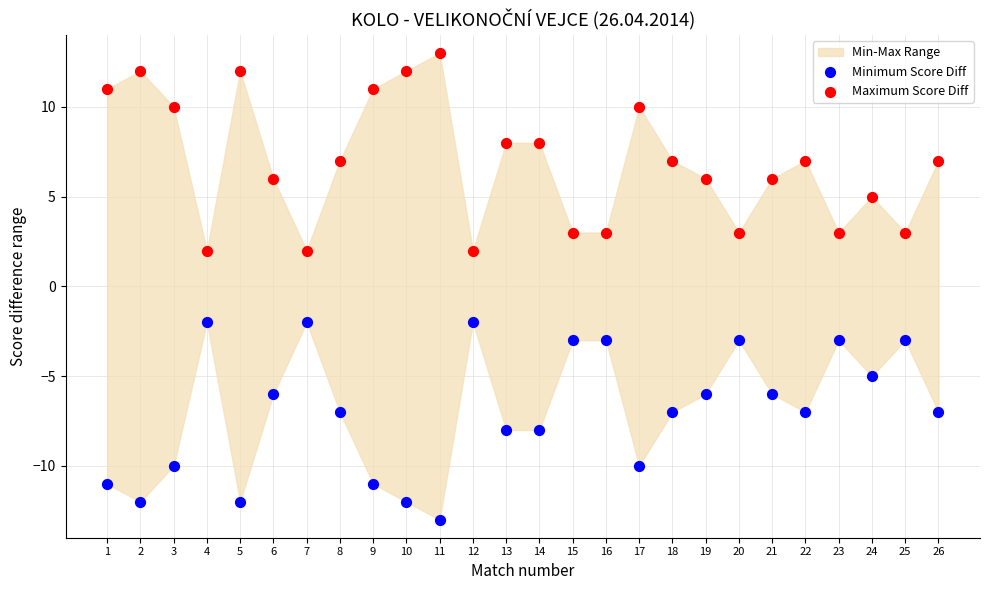

Which series reaches the minimum Y coordinate?

Minimum Score Diff